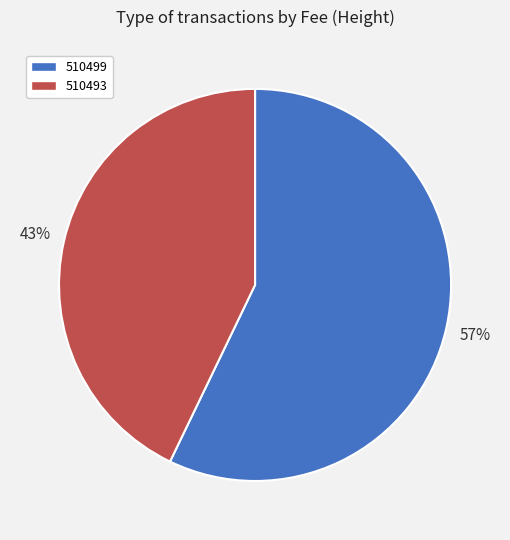

To the nearest percent, what is the combined percentage of 510499 and 510493?

100%